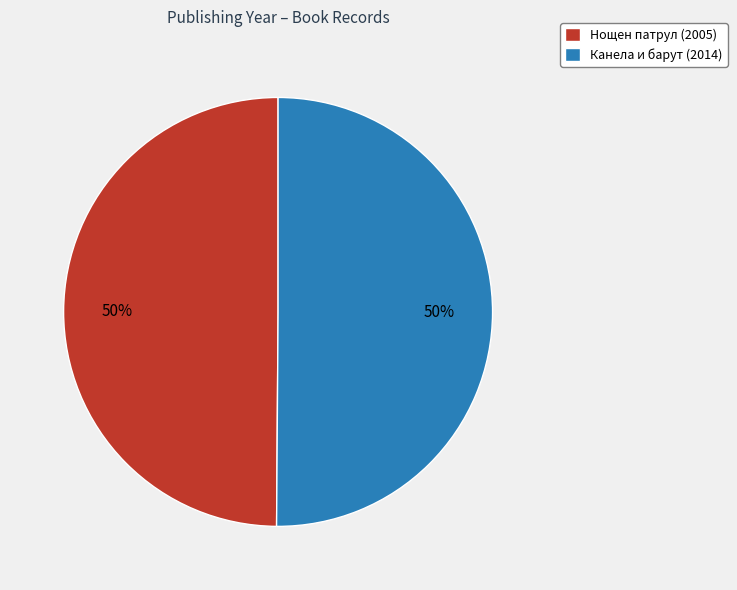

Count the number of slices in the pie.

2